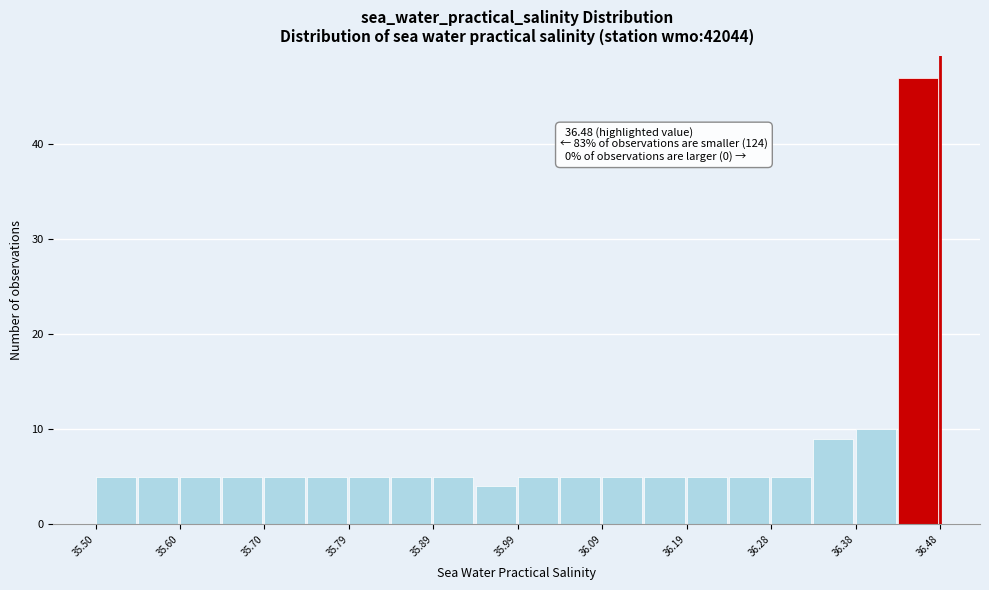

Which range on the x-axis has the tallest bar?

36.431 to 36.480